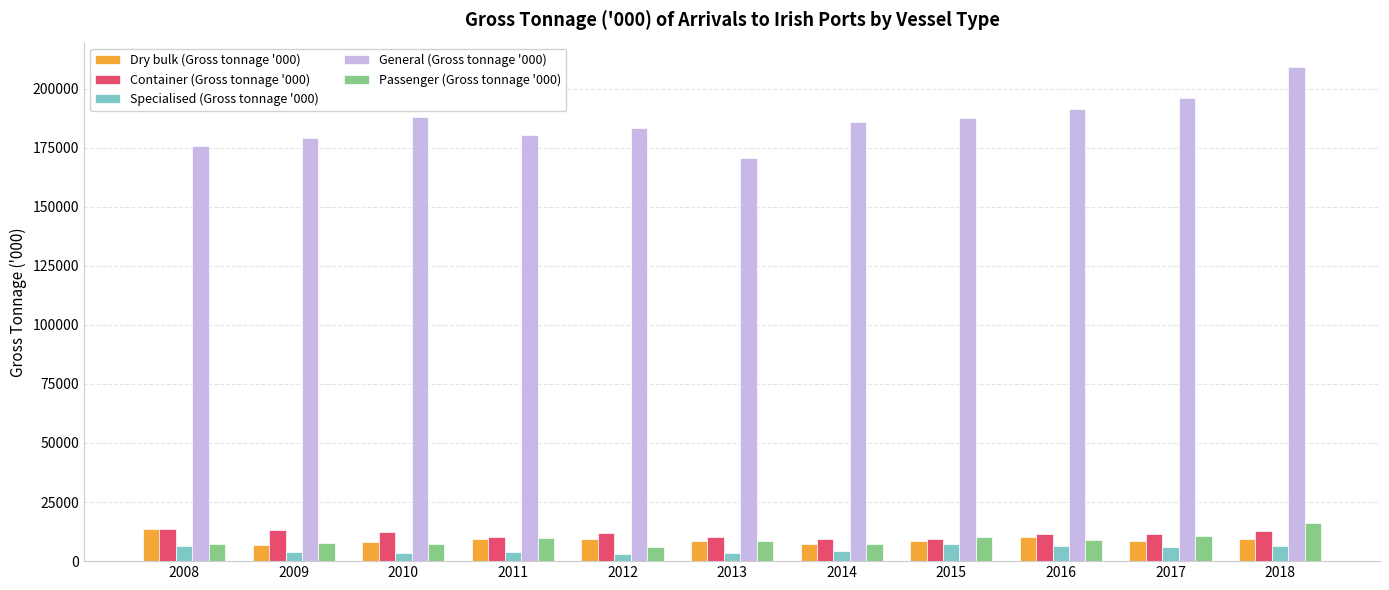

Count the number of data series in this chart.

5